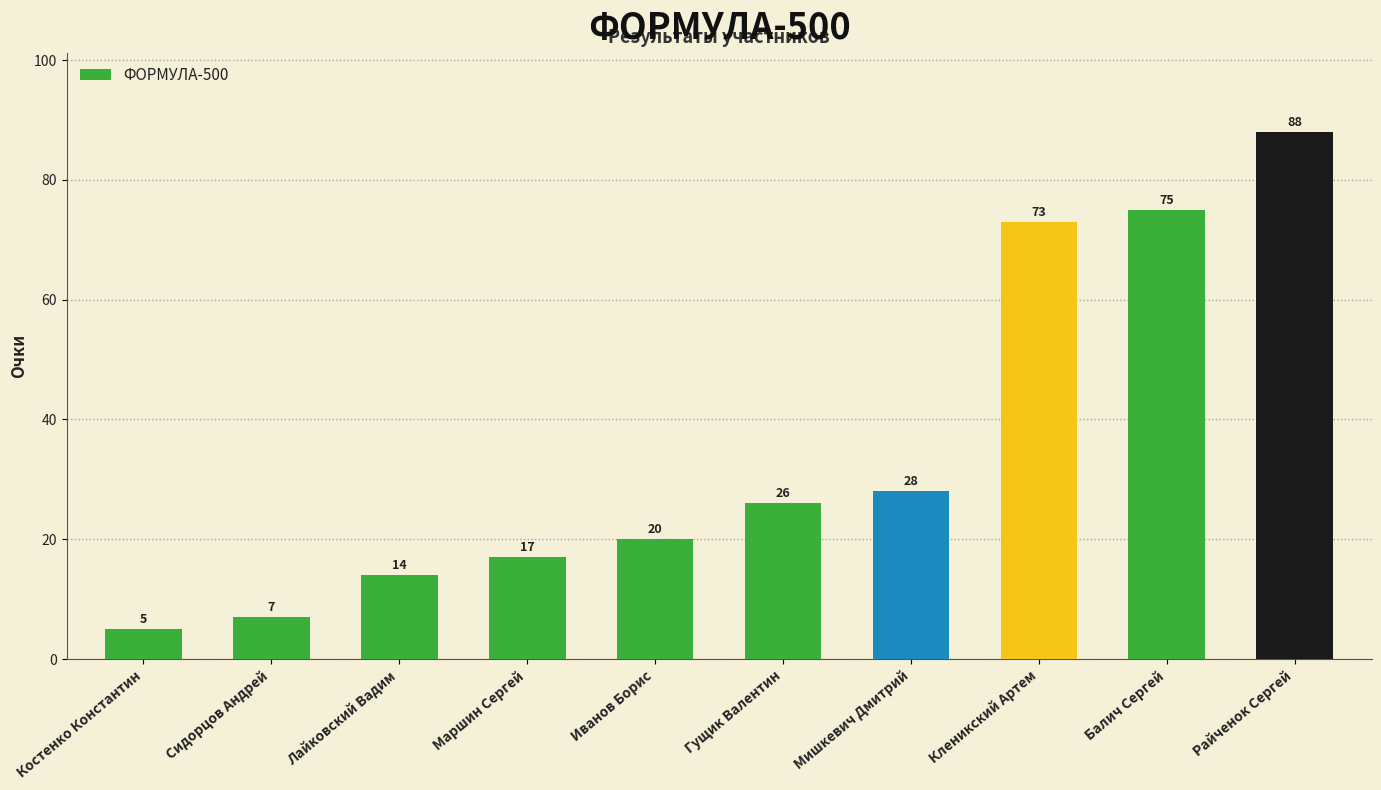

Is it true that the value at Райченок Сергей is 144?

False